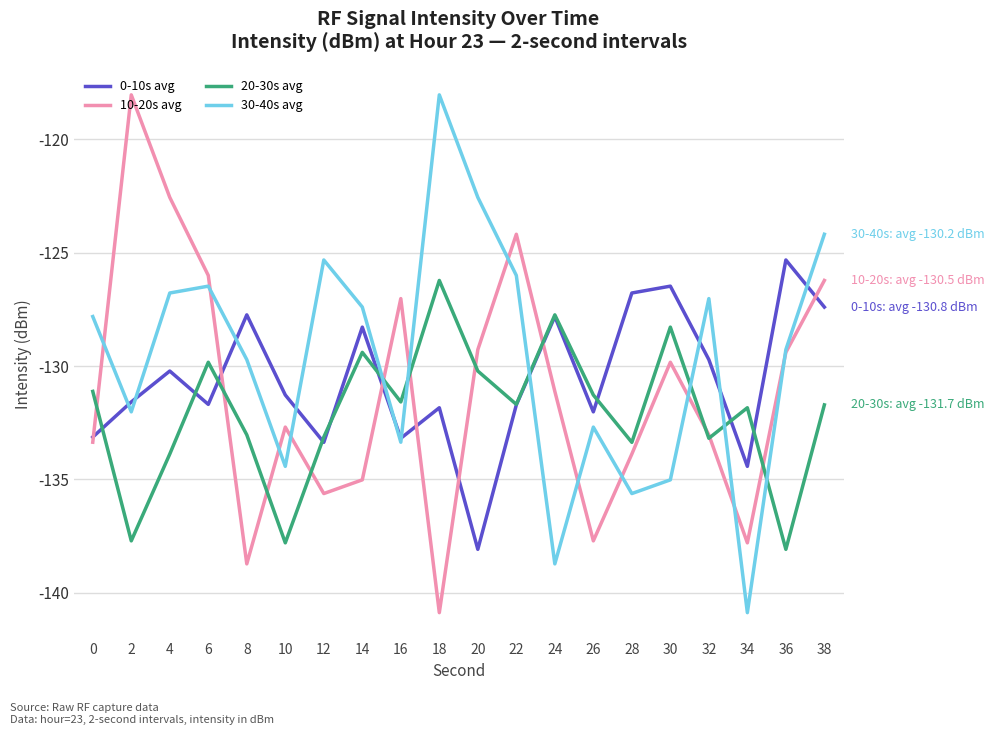

List the series in order of their overall mean, lowest first.

20-30s avg, 10-20s avg, 0-10s avg, 30-40s avg